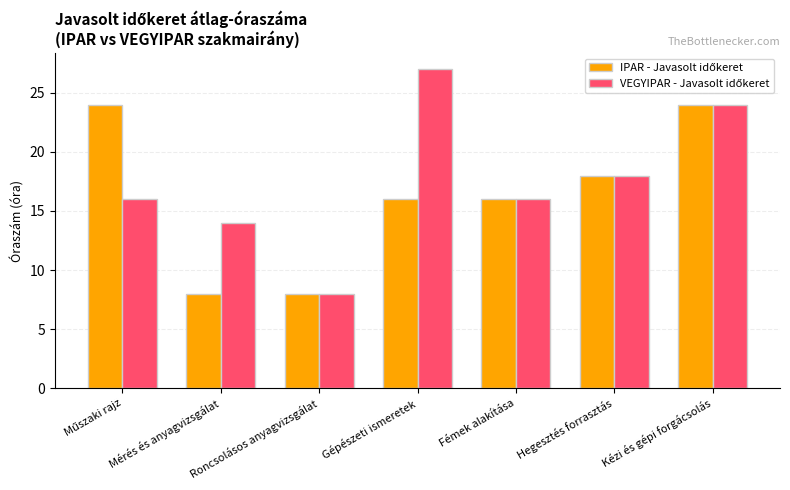

How many groups of bars are there?

7